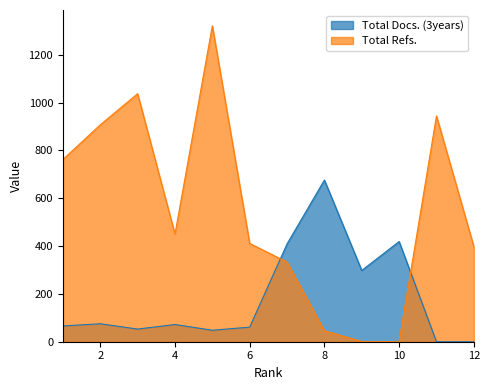

What is the value of the Total Docs. (3years) point at the 7th from the left?

409